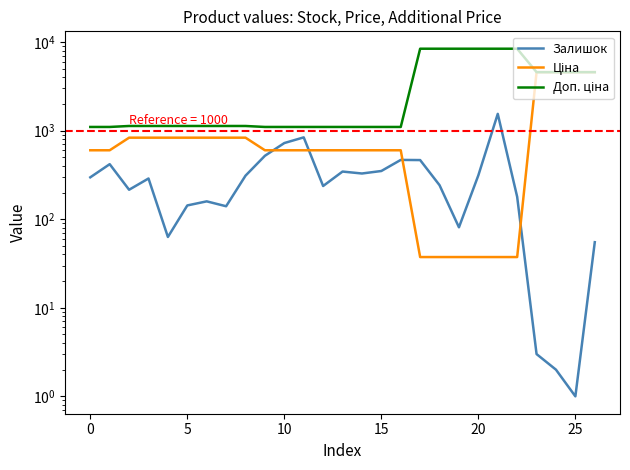

Which series has the largest total across all categories?

Доп. ціна